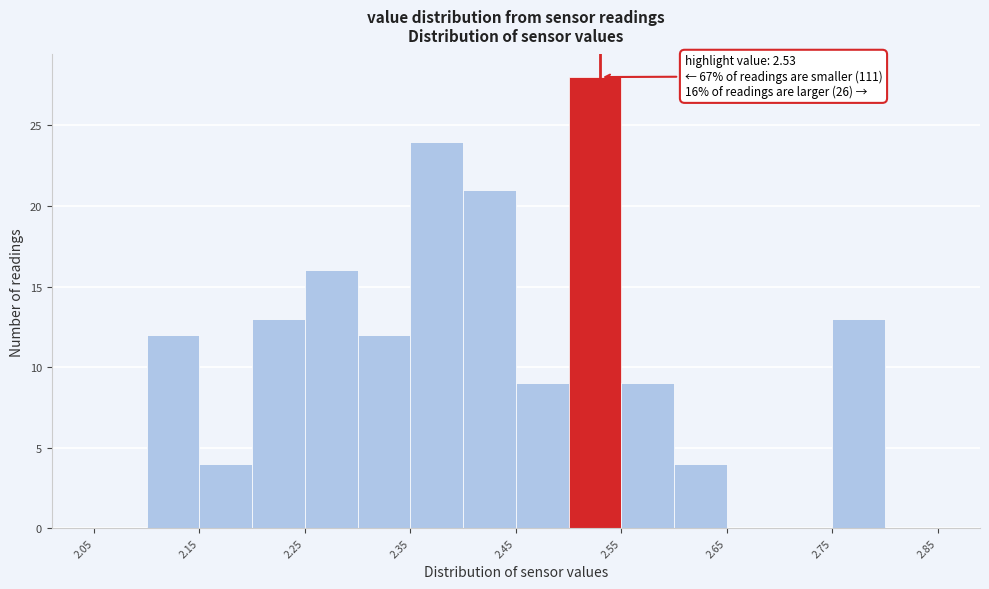

Over which range of the x-axis is the bar tallest?

2.50 to 2.55